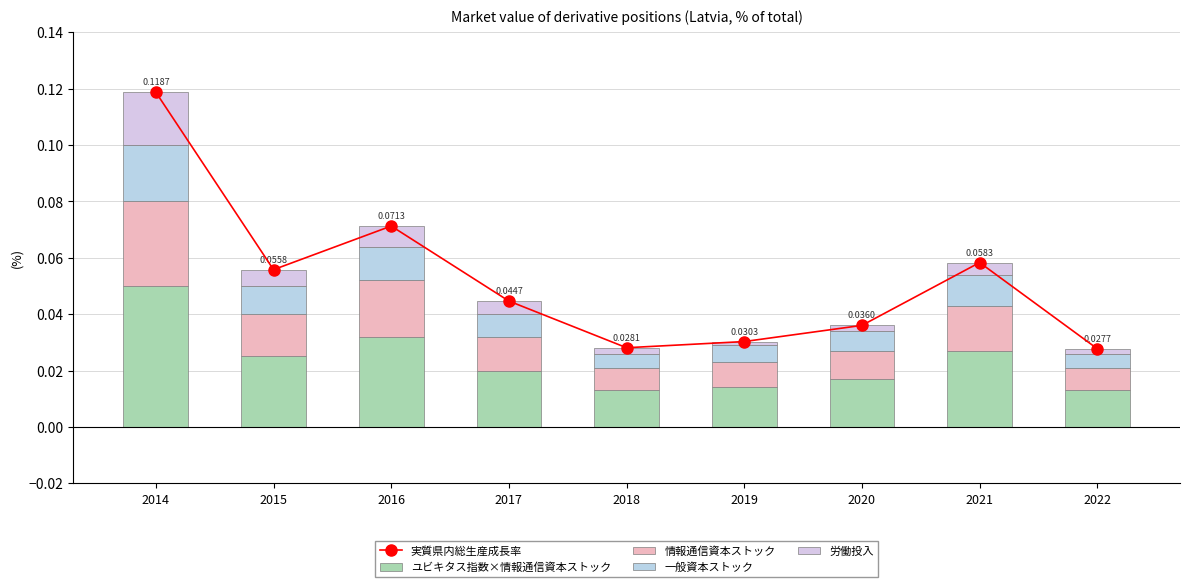

Reading left to right, list all the values displayed in this chart.

実質県内総生産成長率: 2014=0.1	2015=0.1	2016=0.1	2017=0.0	2018=0.0	2019=0.0	2020=0.0	2021=0.1	2022=0.0
ユビキタス指数×情報通信資本ストック: 2014=0.1	2015=0.0	2016=0.0	2017=0.0	2018=0.0	2019=0.0	2020=0.0	2021=0.0	2022=0.0
情報通信資本ストック: 2014=0.0	2015=0.0	2016=0.0	2017=0.0	2018=0.0	2019=0.0	2020=0.0	2021=0.0	2022=0.0
一般資本ストック: 2014=0.0	2015=0.0	2016=0.0	2017=0.0	2018=0.0	2019=0.0	2020=0.0	2021=0.0	2022=0.0
労働投入: 2014=0.0	2015=0.0	2016=0.0	2017=0.0	2018=0.0	2019=0.0	2020=0.0	2021=0.0	2022=0.0